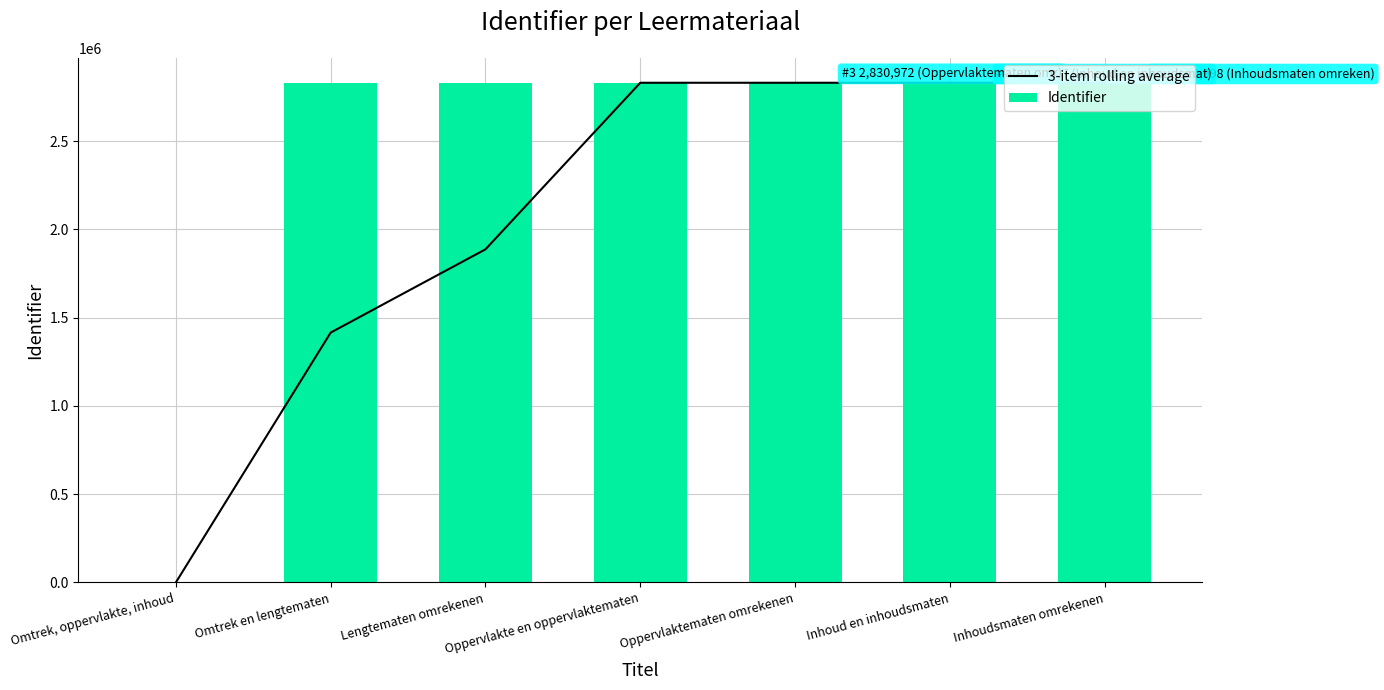

How many positive values does the Identifier series have?

6